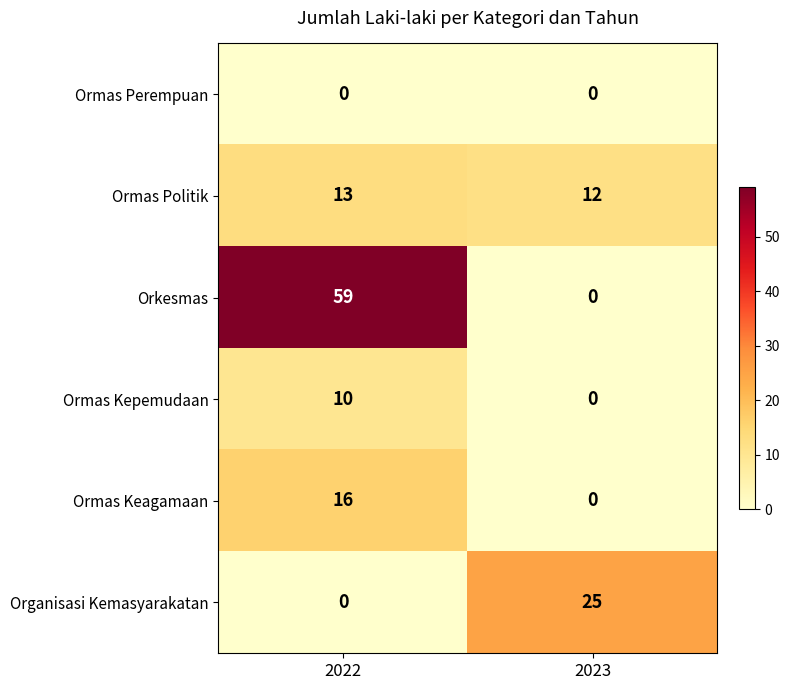

Which series has the largest total across all categories?

Orkesmas